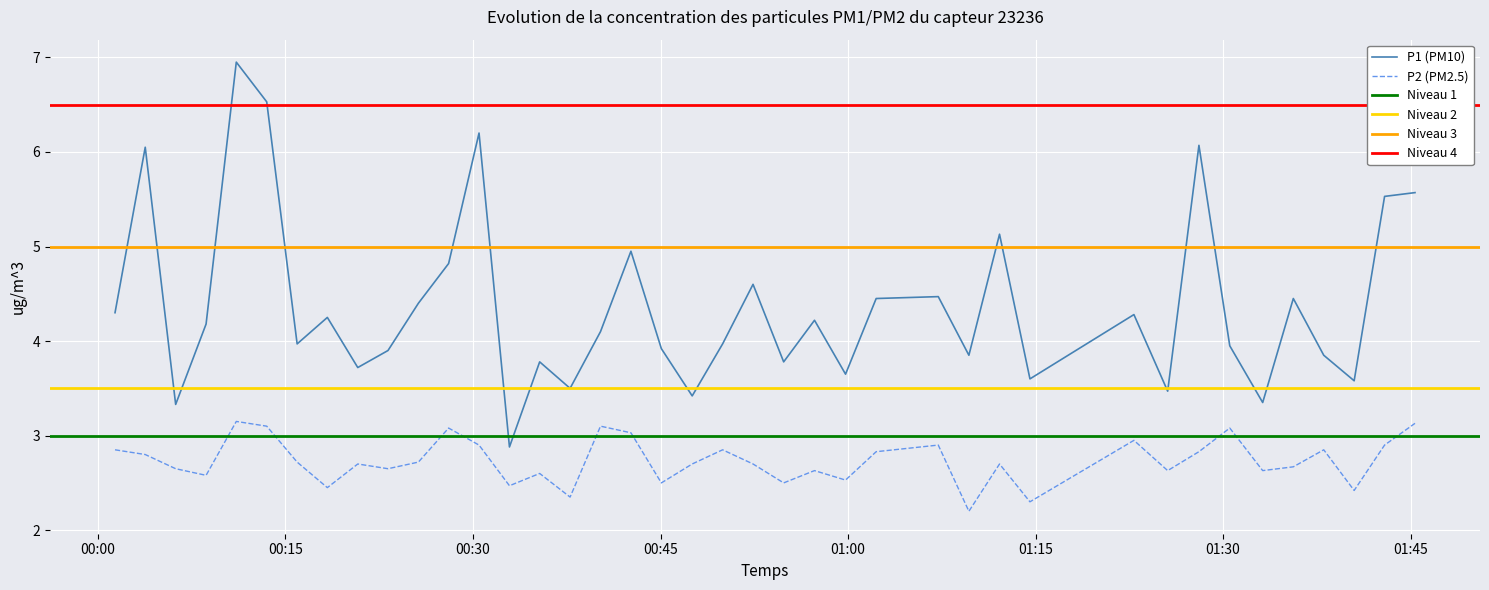

True or false: P2 (PM2.5) and P1 (PM10) intersect in this chart.

False